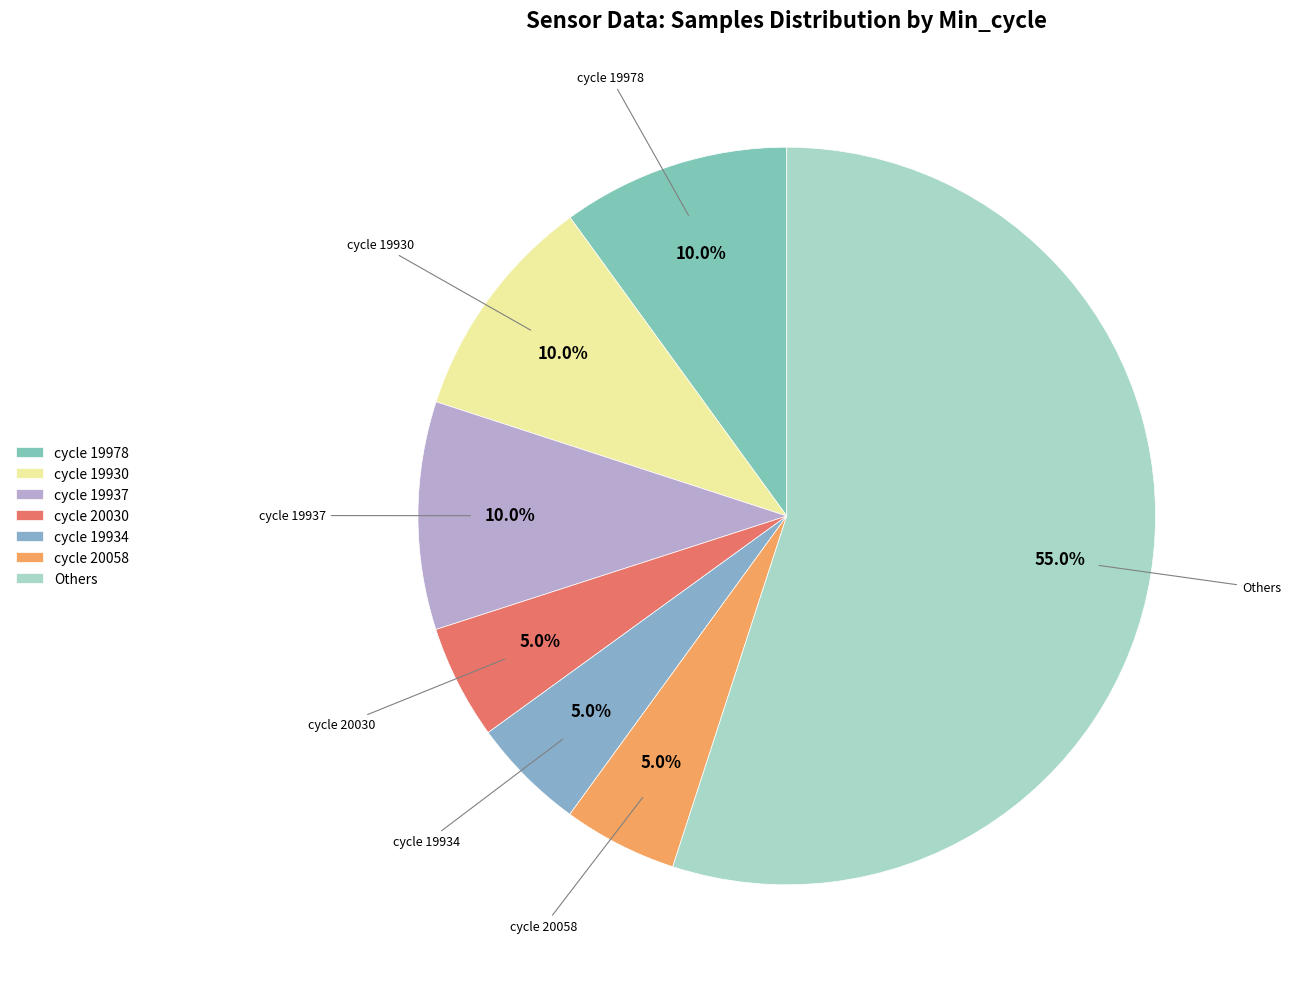

Do cycle 20058 and Others together represent more than half of the pie?

Yes